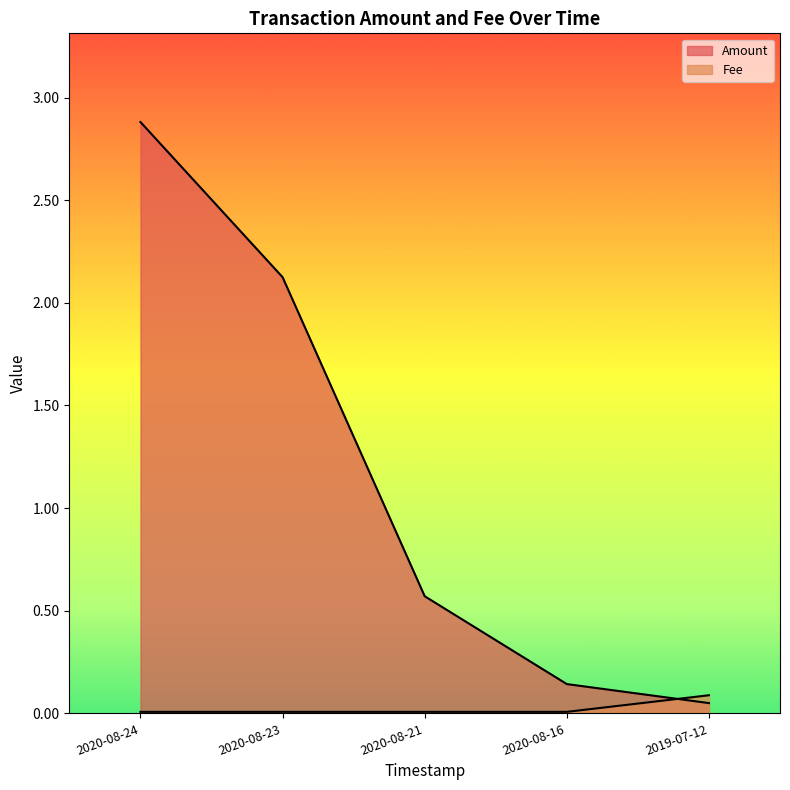

What are all the series names shown in the legend?

Amount, Fee